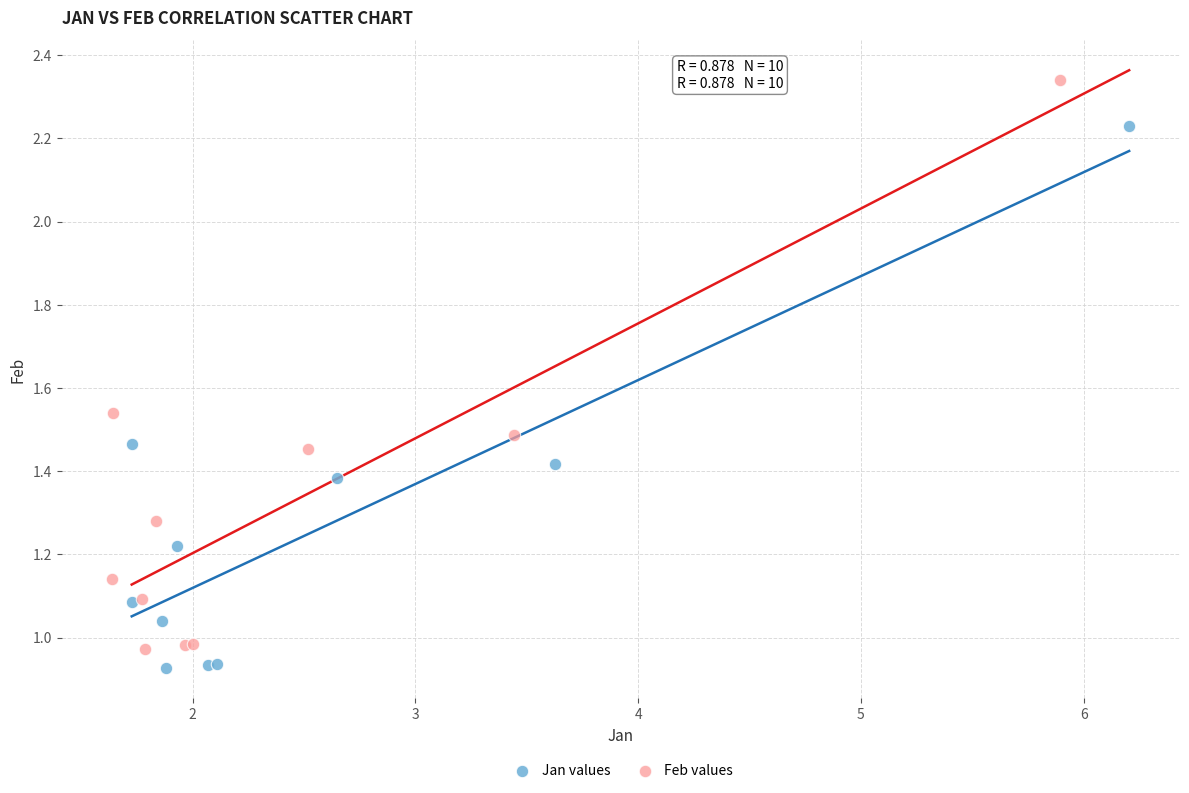

Which series reaches the maximum Y coordinate?

Feb values